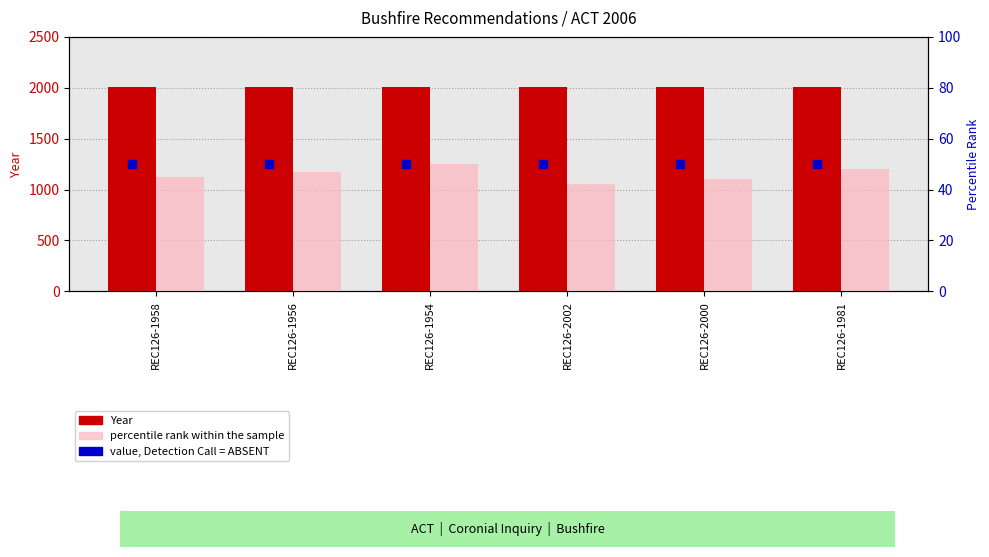

What value does the Year series have at REC126-1958?

2006